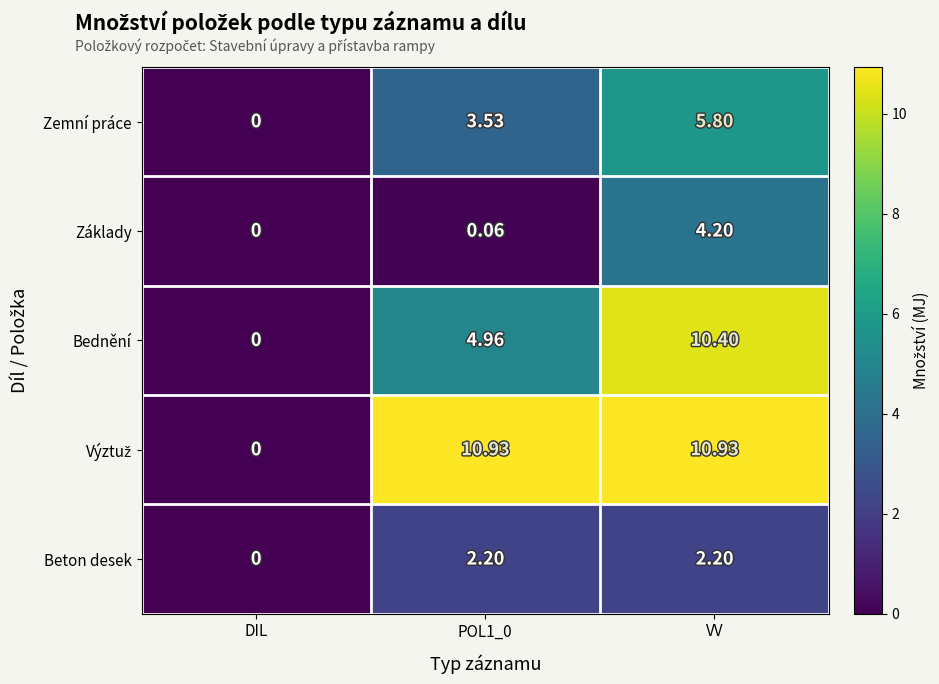

Which category has the lowest value in the Beton desek series?

DIL